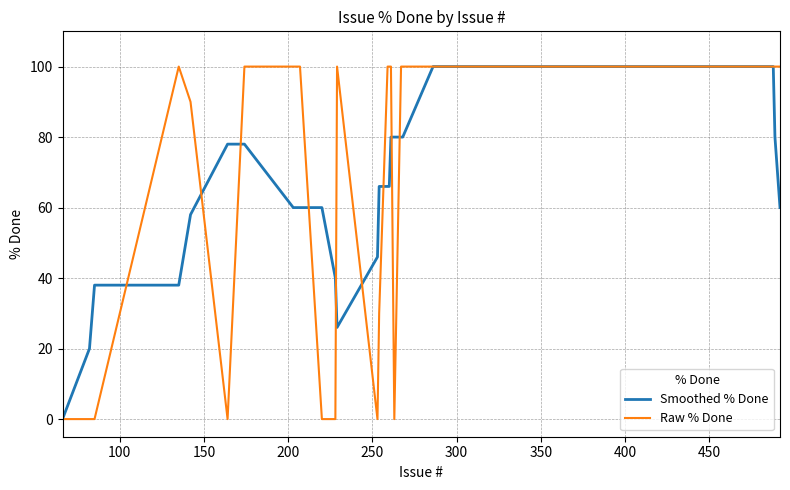

What is the maximum value for Smoothed % Done?

100